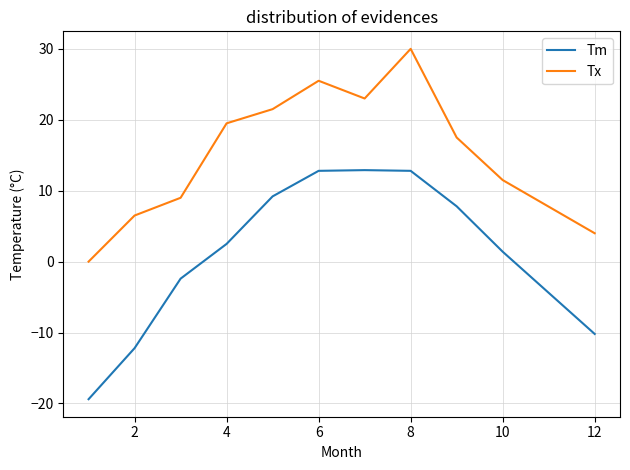

What is the sum of all Tm values?

15.2